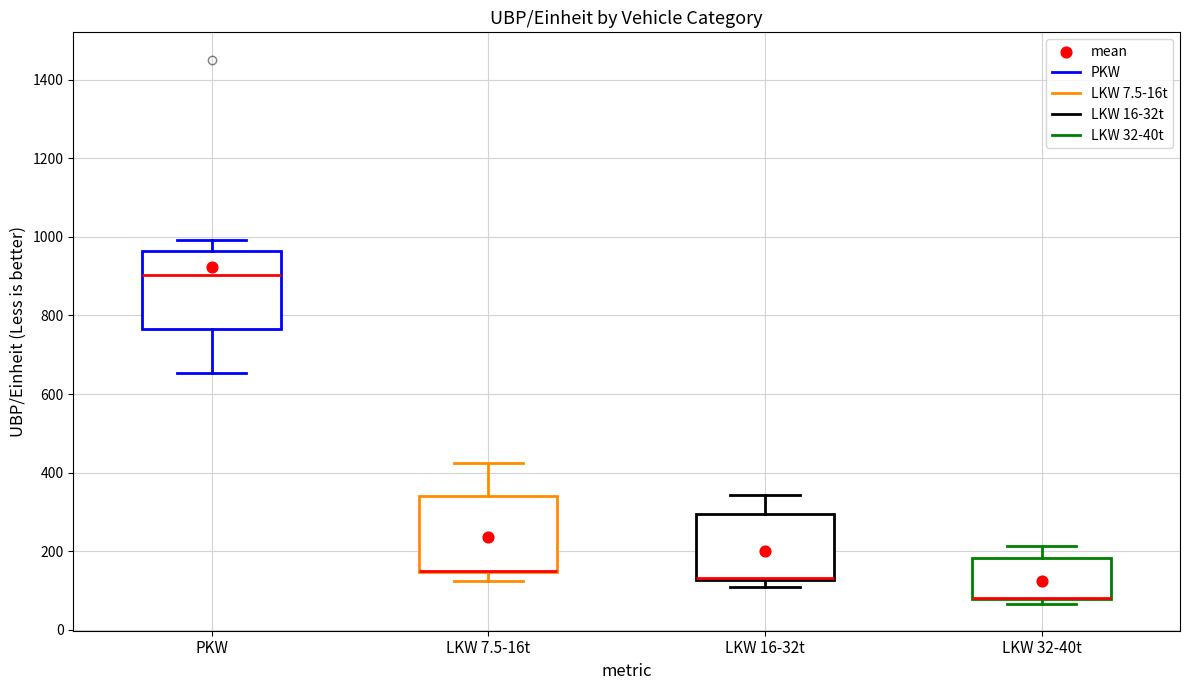

Reading left to right, transcribe this box plot: for each box, give where its median line is, the range the box spans, and where its two whiskers end, as read against the y-axis. The values are not printed on the chart, so give them approximately, as read against the axis.

PKW: median 900, box 760 to 960, whiskers 660 to 1000
LKW 7.5-16t: median 160 (drawn on the box's lower edge), box 140 to 340, whiskers 120 to 420
LKW 16-32t: median 140 (drawn on the box's lower edge), box 120 to 300, whiskers 100 to 340
LKW 32-40t: median 80 (drawn on the box's lower edge), box 80 to 180, whiskers 60 to 220